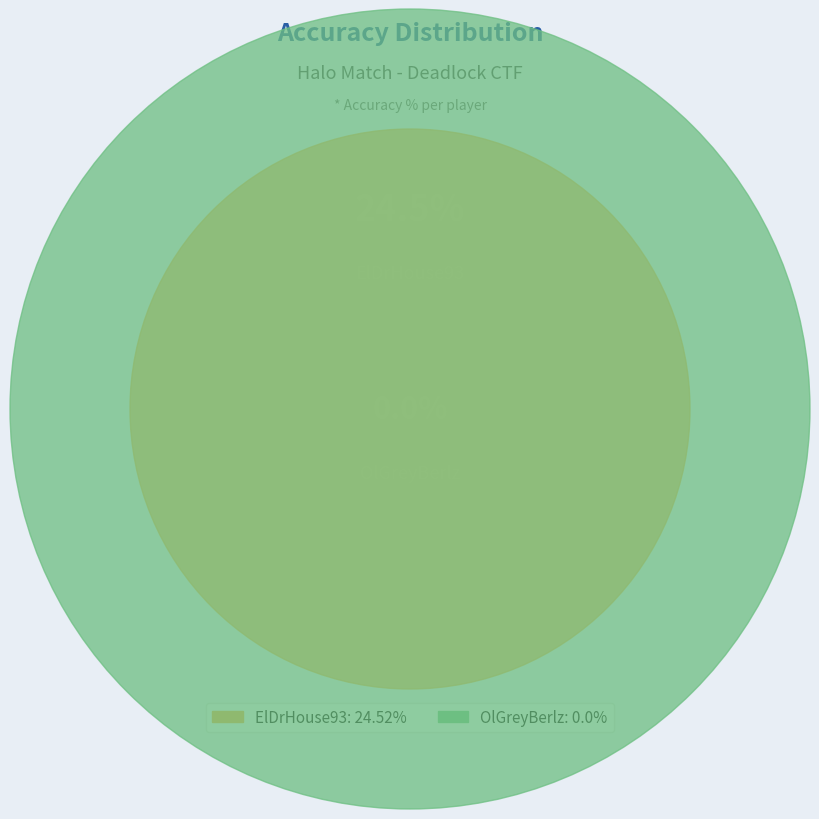

Rank the categories by value from highest to lowest.

ElDrHouse93, OlGreyBerlz